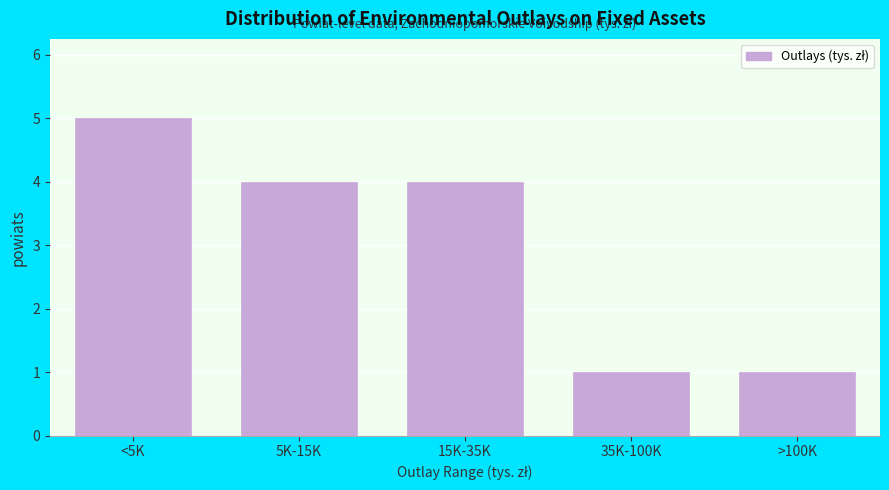

Reading left to right, what are all the values shown in this chart?

<5K=5	5K-15K=4	15K-35K=4	35K-100K=1	>100K=1